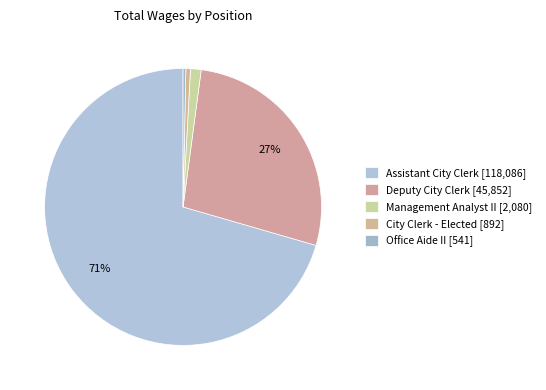

How many slices are in this pie chart?

5